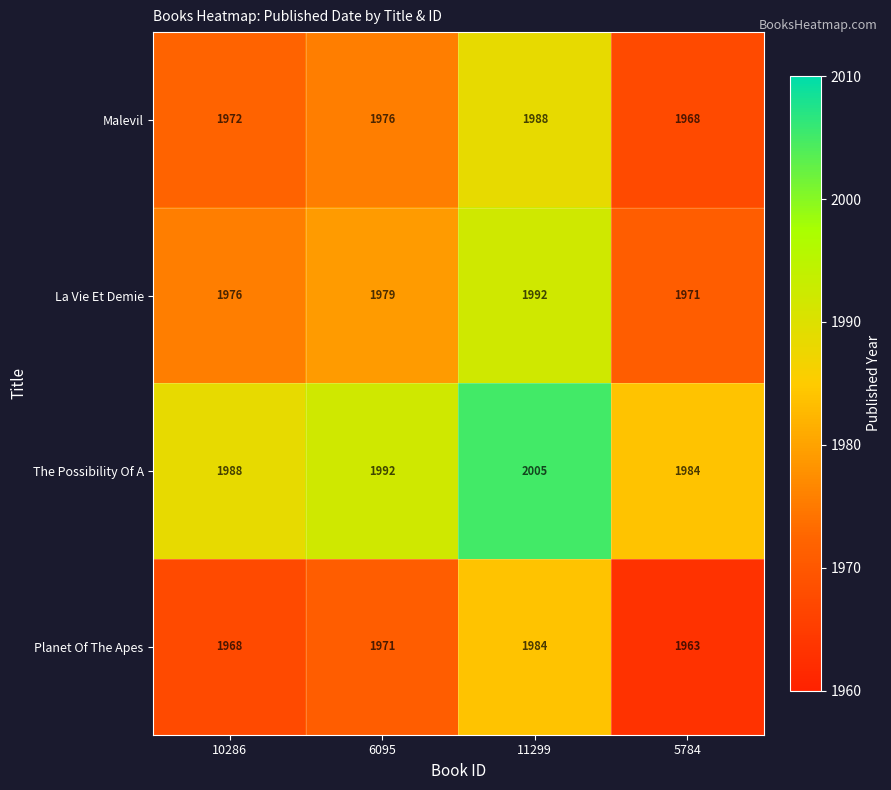

Read the Malevil value at 11299, to the nearest 10.

1990